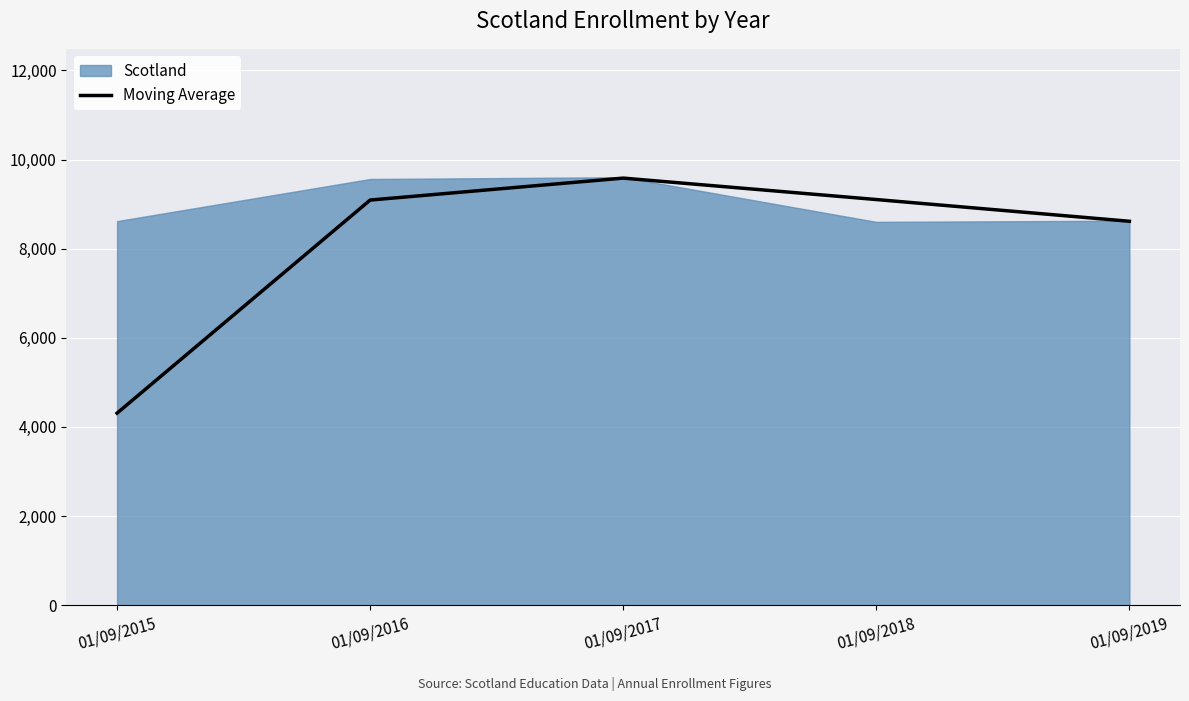

What is the change in value from 01/09/2015 to 01/09/2016?

+4781.5